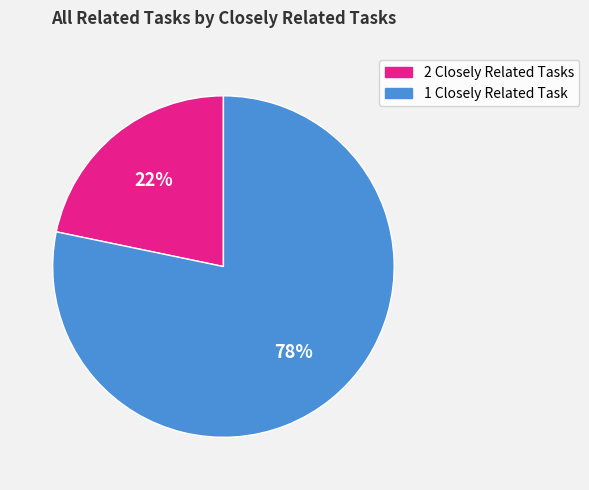

To the nearest percent, what is the average slice percentage?

50%